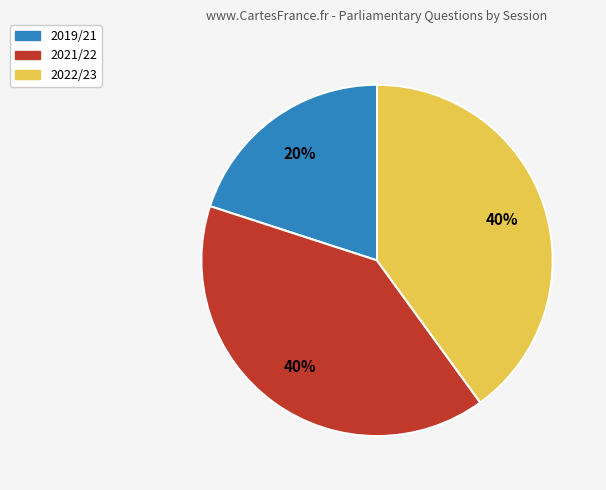

The 2022/23 slice represents 63% of the pie. True or false?

False